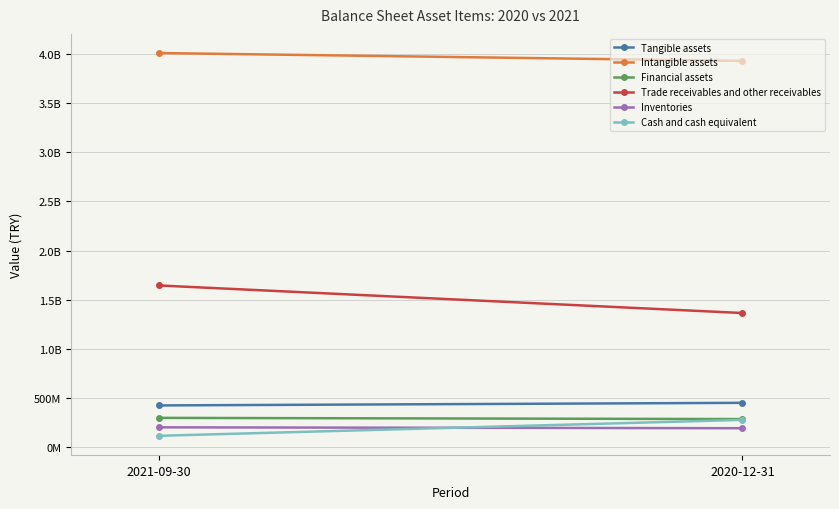

How many series are shown in this chart?

6